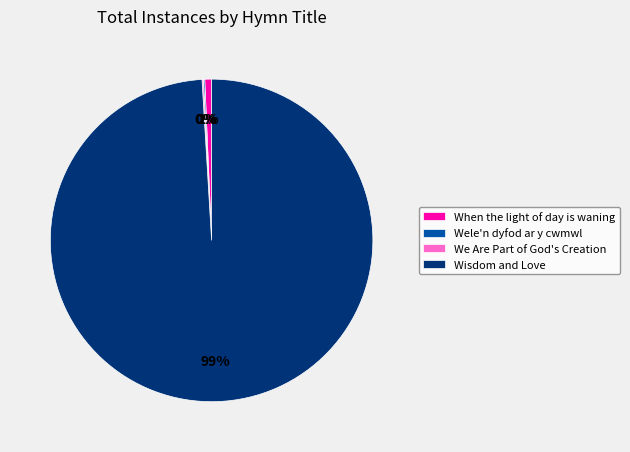

What is the largest slice in the pie chart?

Wisdom and Love